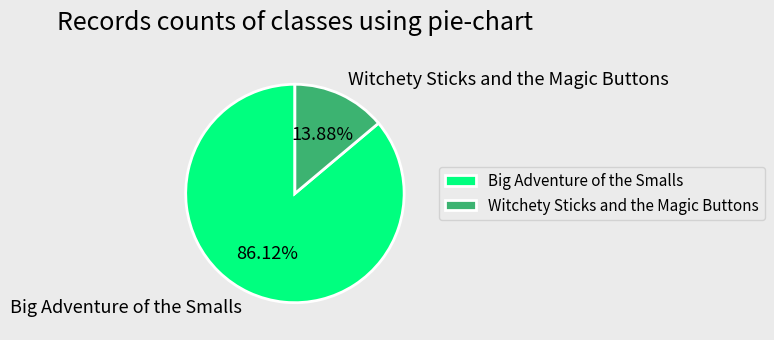

Between Witchety Sticks and the Magic Buttons and Big Adventure of the Smalls, which is larger?

Big Adventure of the Smalls